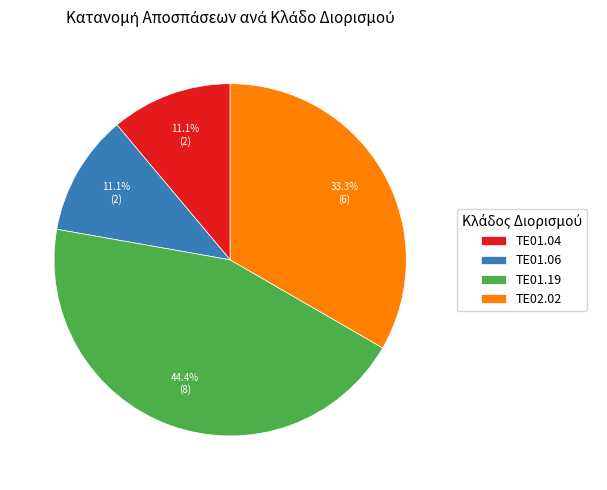

Which slice is the largest?

ΤΕ01.19